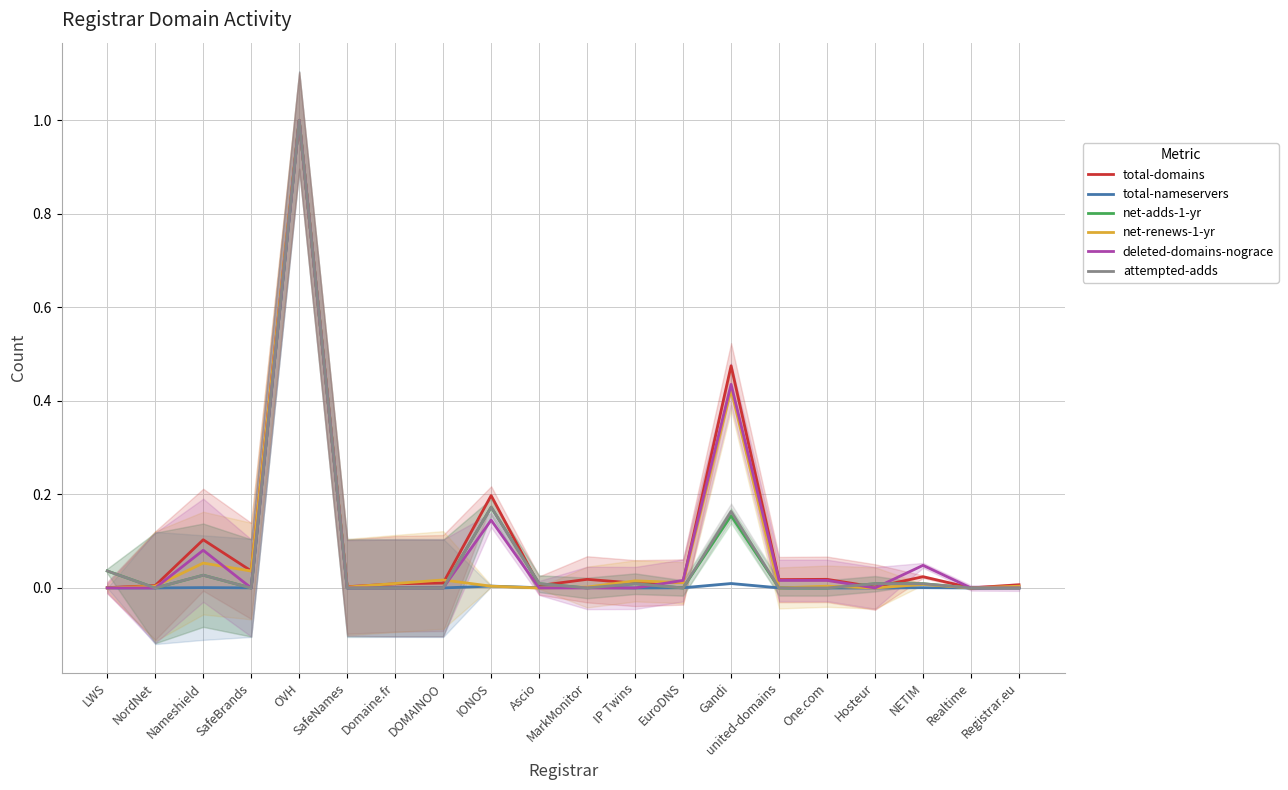

Is it true that net-adds-1-yr equals 0.0 at EuroDNS?

True